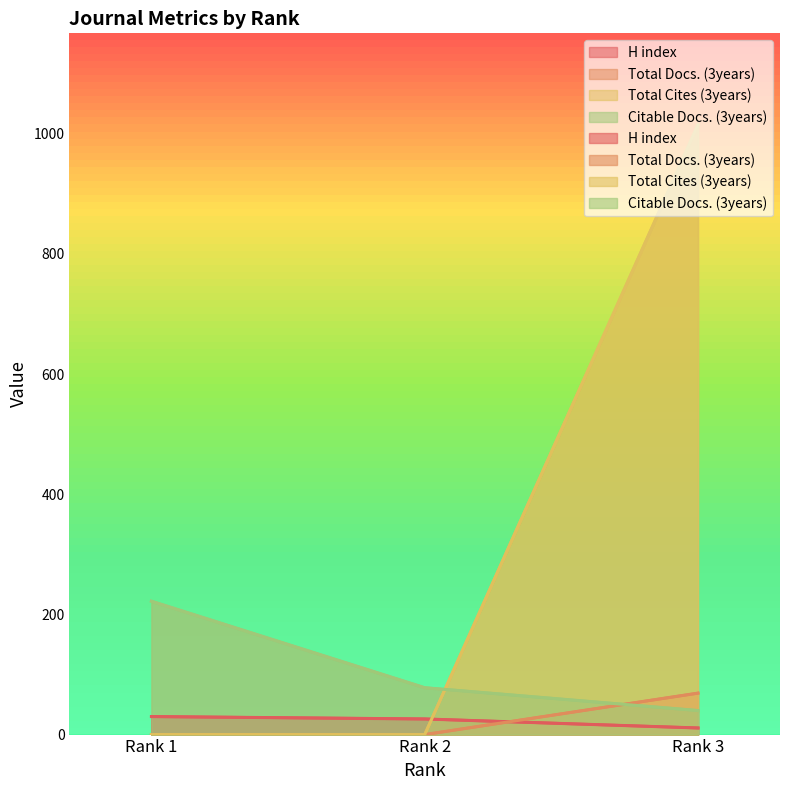

Read the Citable Docs. (3years) value at Rank 3, to the nearest 5.

40